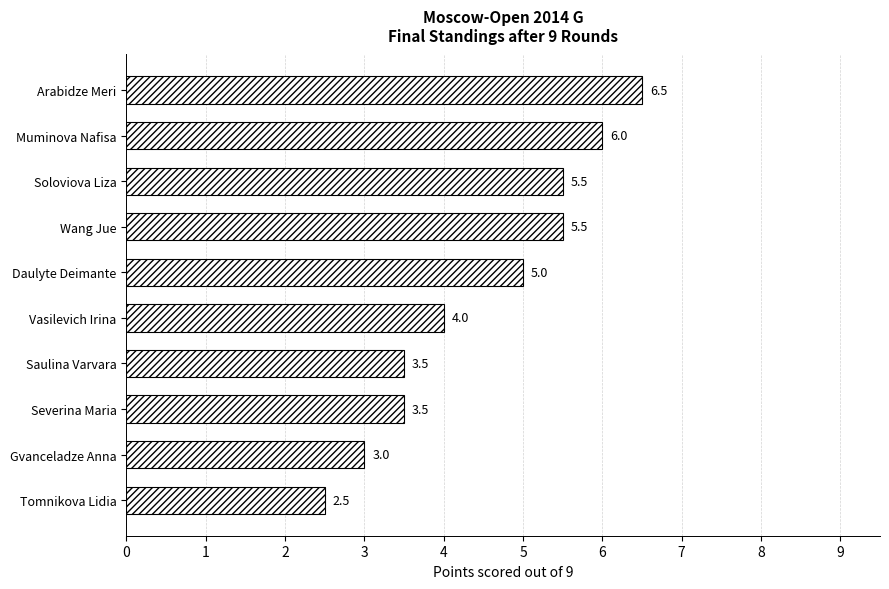

What is the smallest value displayed?

2.5